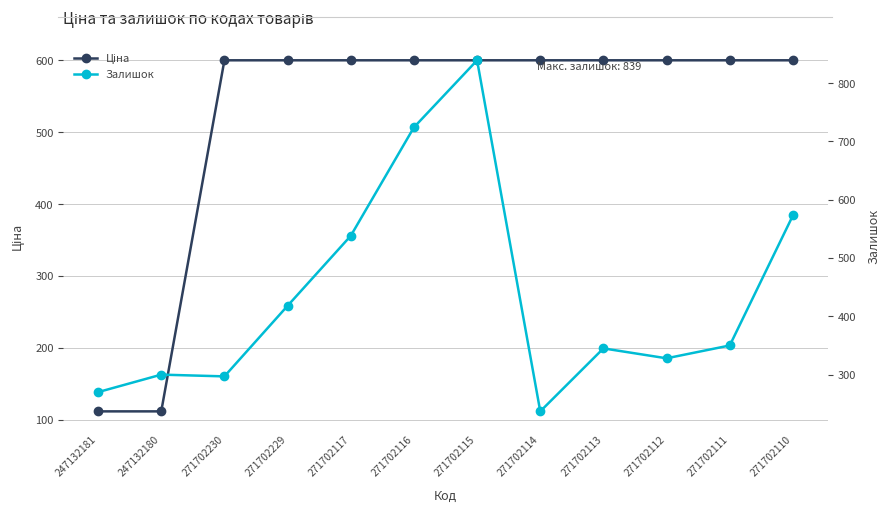

Reading right to left, what are all the values shown in this chart?

Ціна: 271702110=599.9	271702111=599.9	271702112=599.9	271702113=599.9	271702114=599.9	271702115=599.9	271702116=599.9	271702117=599.9	271702229=599.9	271702230=599.9	247132180=111.7	247132181=111.7
Залишок: 271702110=573.0	271702111=350.0	271702112=328.0	271702113=345.0	271702114=237.0	271702115=839.0	271702116=724.0	271702117=538.0	271702229=418.0	271702230=297.0	247132180=300.0	247132181=270.0